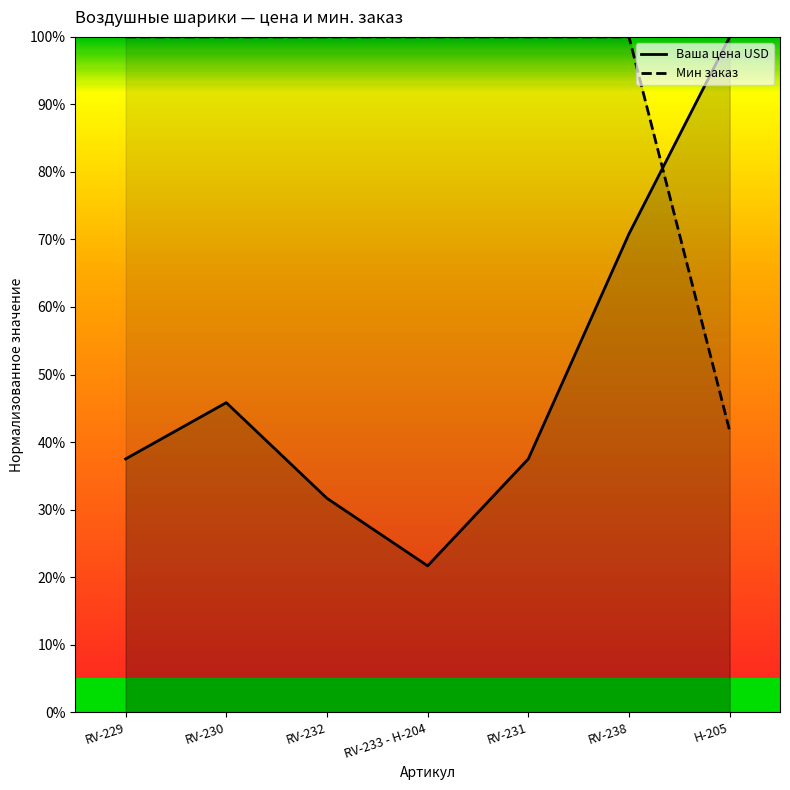

After their last crossing, which series has the higher values: Мин заказ or Ваша цена USD?

Ваша цена USD